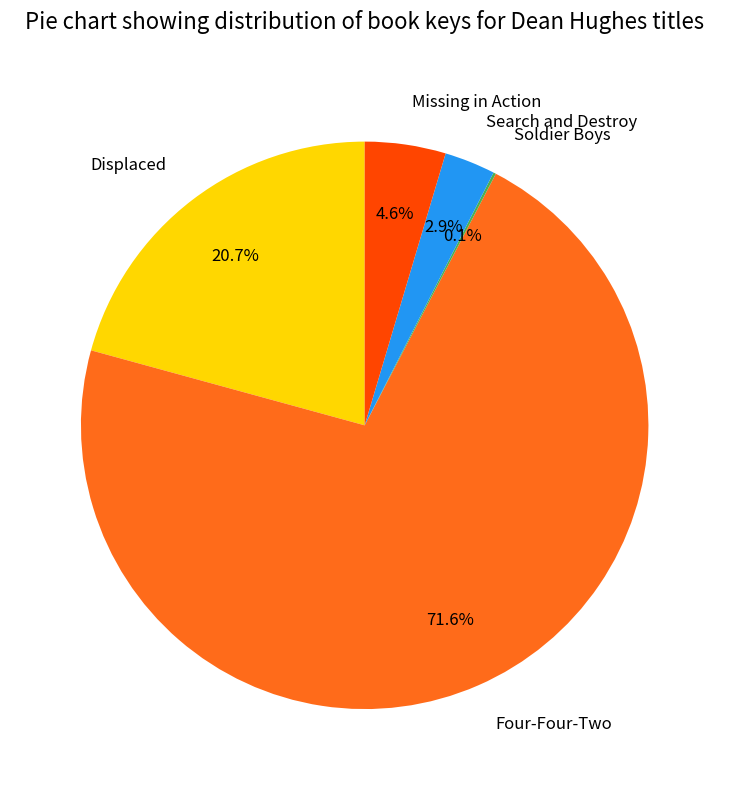

What portion of the pie excludes Displaced?

79.3%